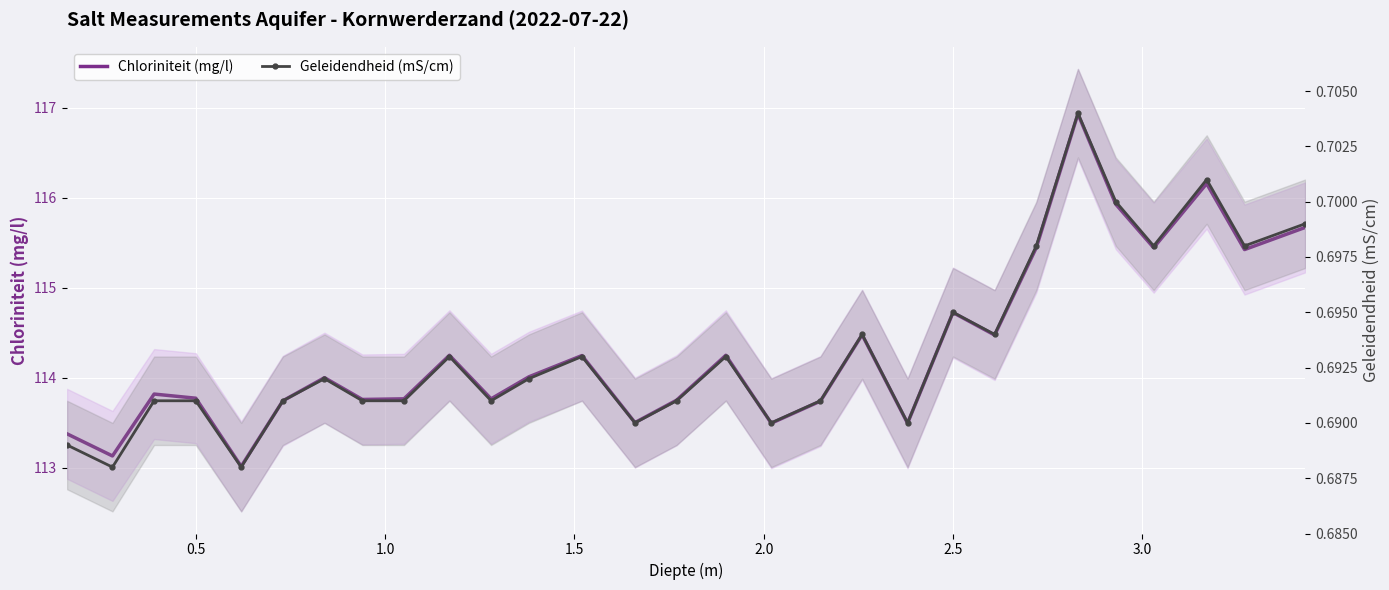

How many lines are shown in the chart?

2